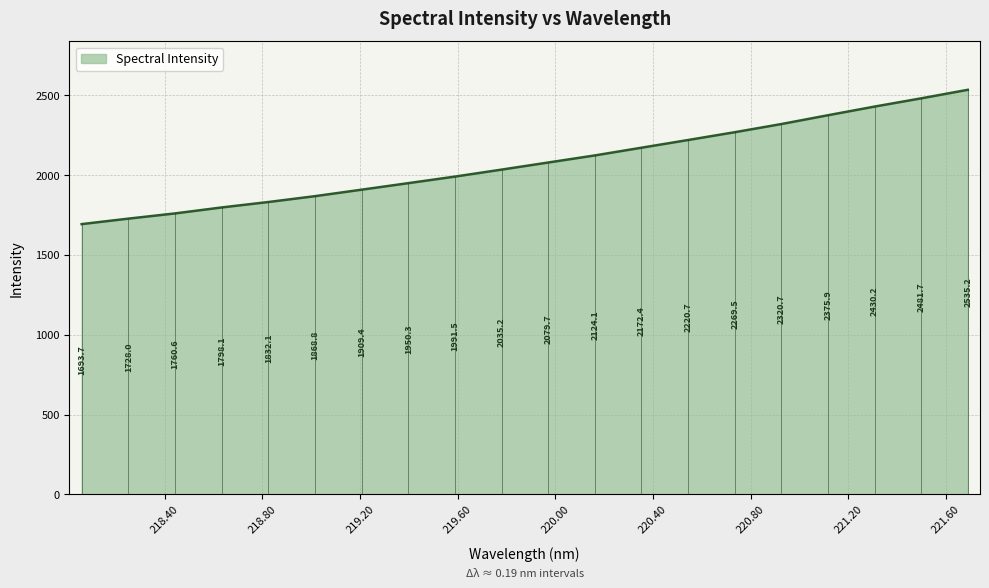

What is the smallest value displayed?

1693.7